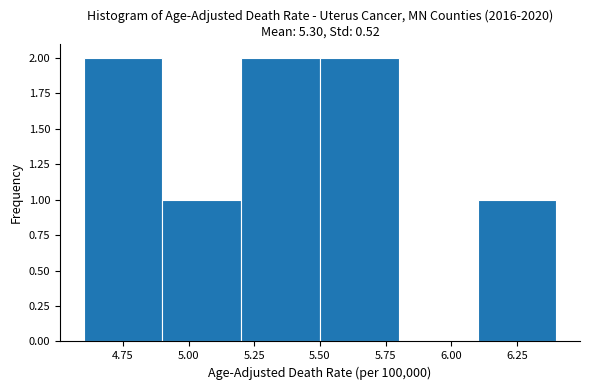

Reading left to right, transcribe this chart: for each bar, give the range it covers on the x-axis and its height. The values are not printed on the chart, so give them approximately, as read against the axis.

4.6 to 4.9: 2
4.9 to 5.2: 1
5.2 to 5.5: 2
5.5 to 5.8: 2
5.8 to 6.1: 0
6.1 to 6.4: 1